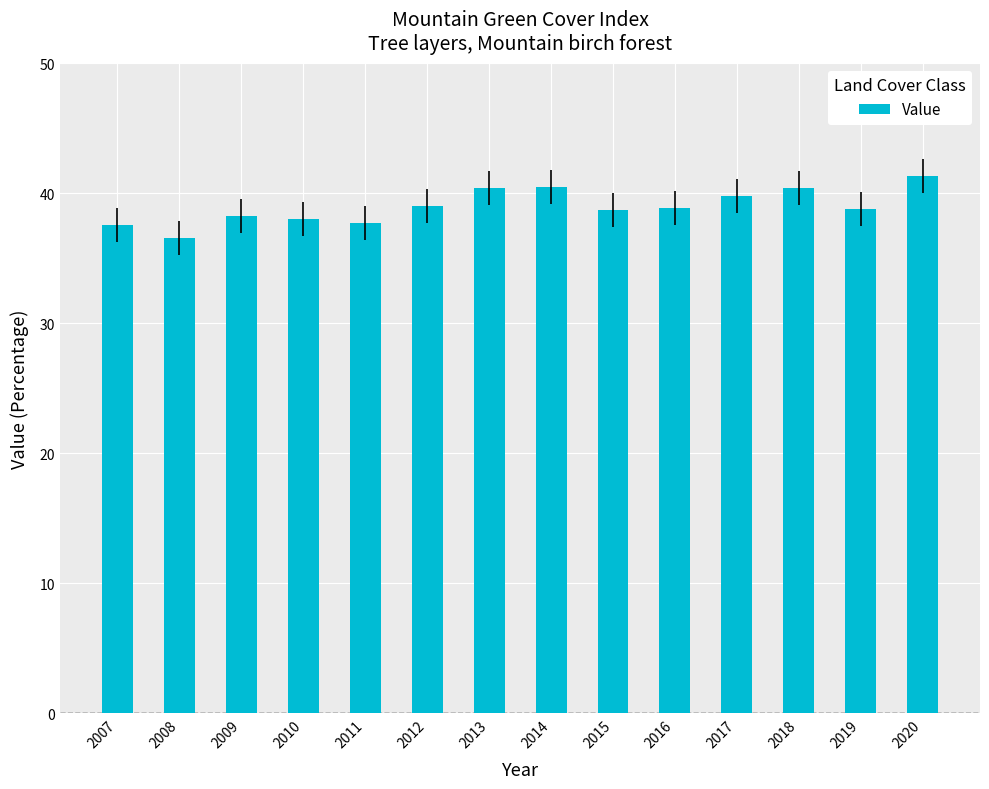

Between 2017 and 2019, which is larger?

2017